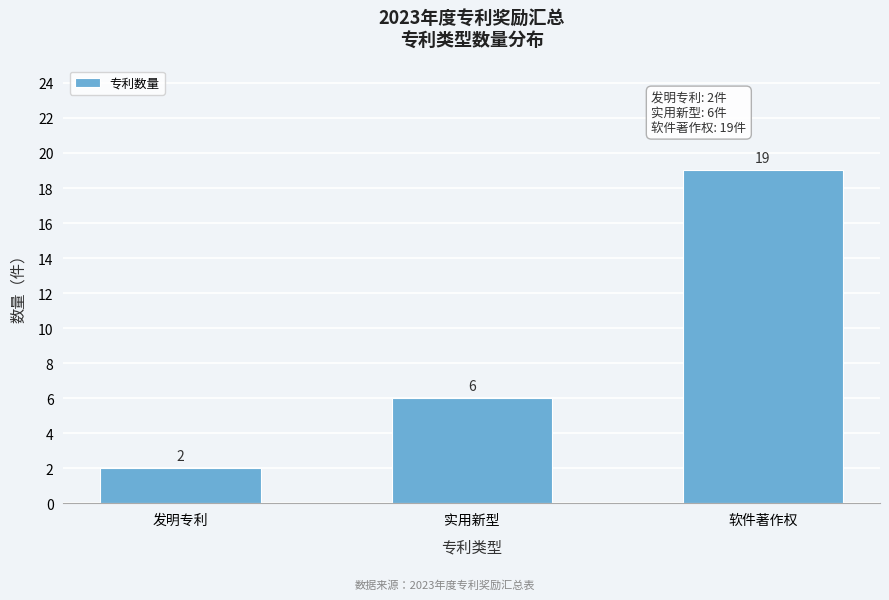

Reading left to right, list all the values displayed in this chart.

2	6	19